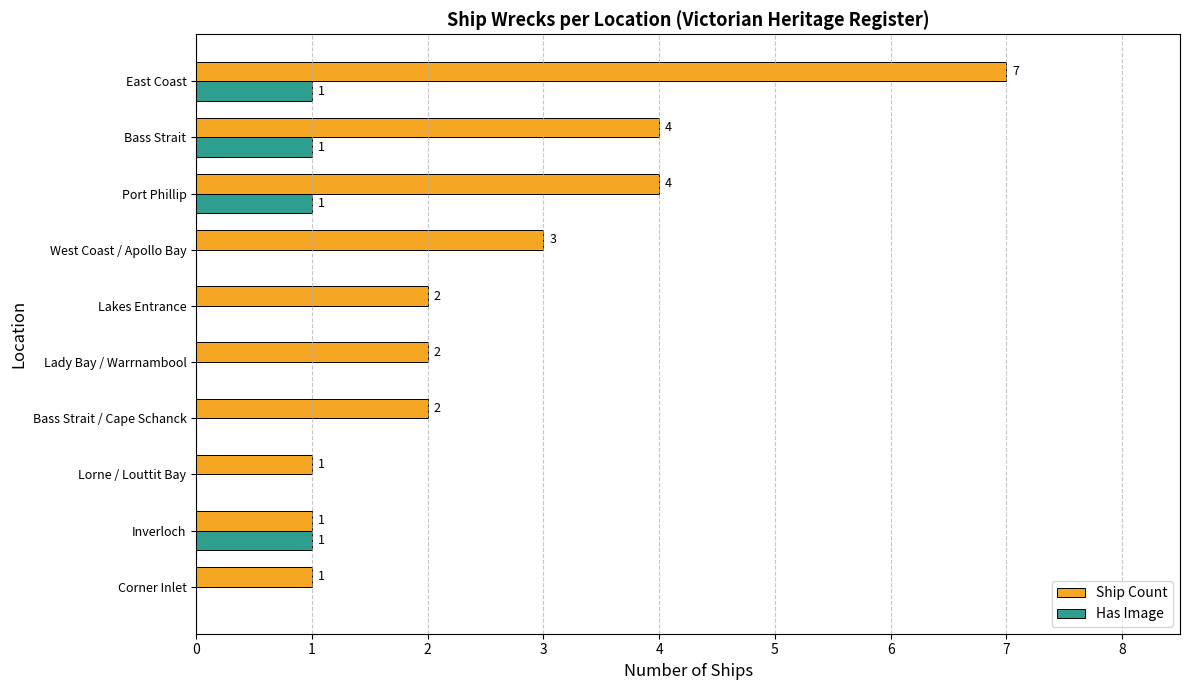

What is the maximum value shown in the chart?

7